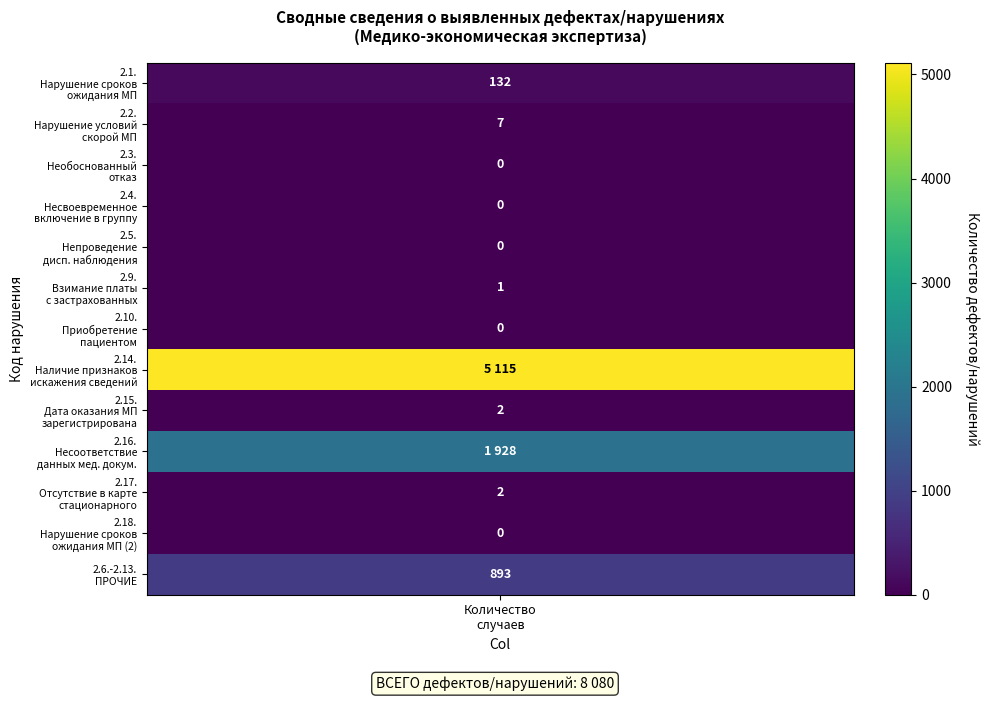

Where does the data first go above 2?

2.1.